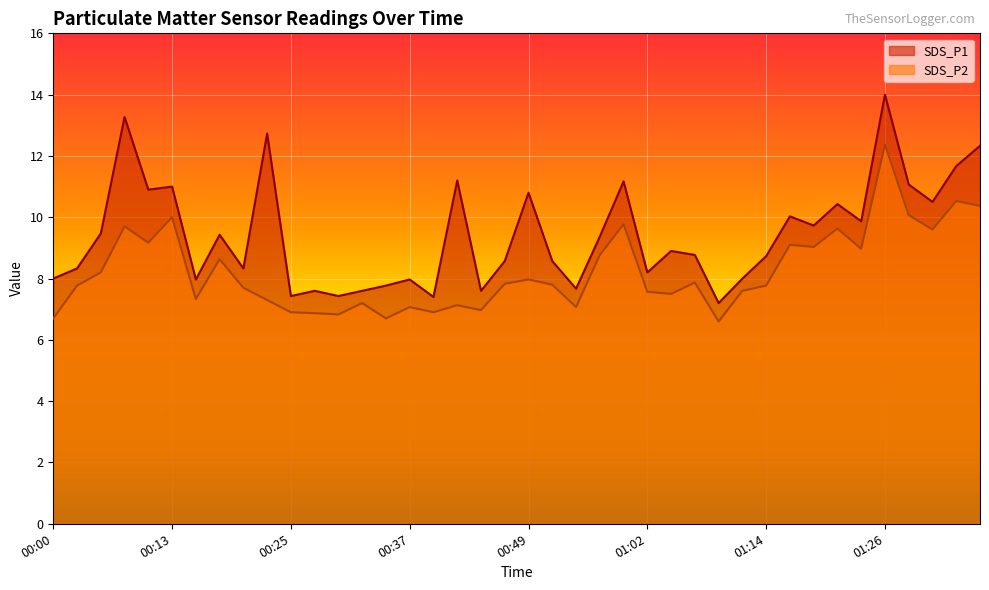

The SDS_P2 series shows 10.3 at 00:03. True or false?

False